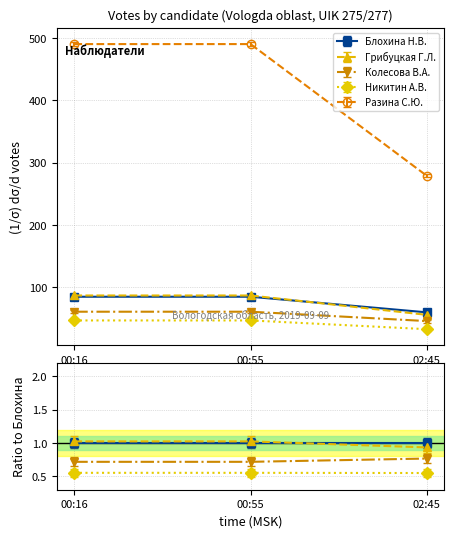

Which category has the lowest value in the Грибуцкая Г.Л. series?

02:45